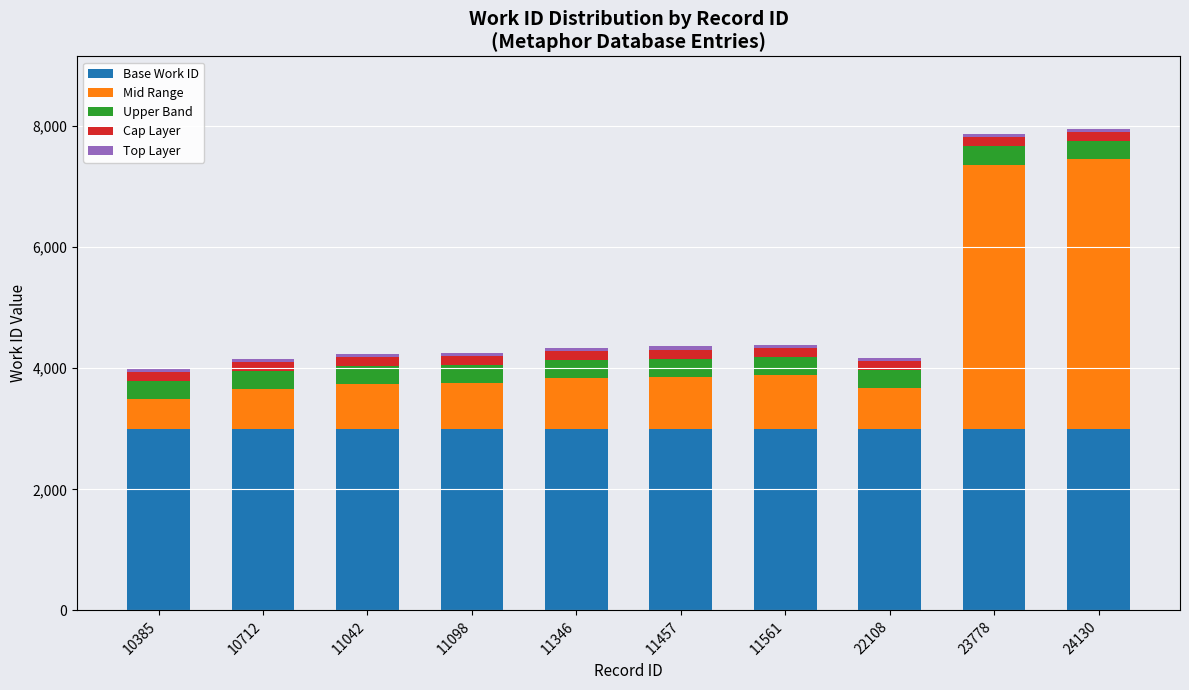

What is the lowest value of the Base Work ID series?

3000